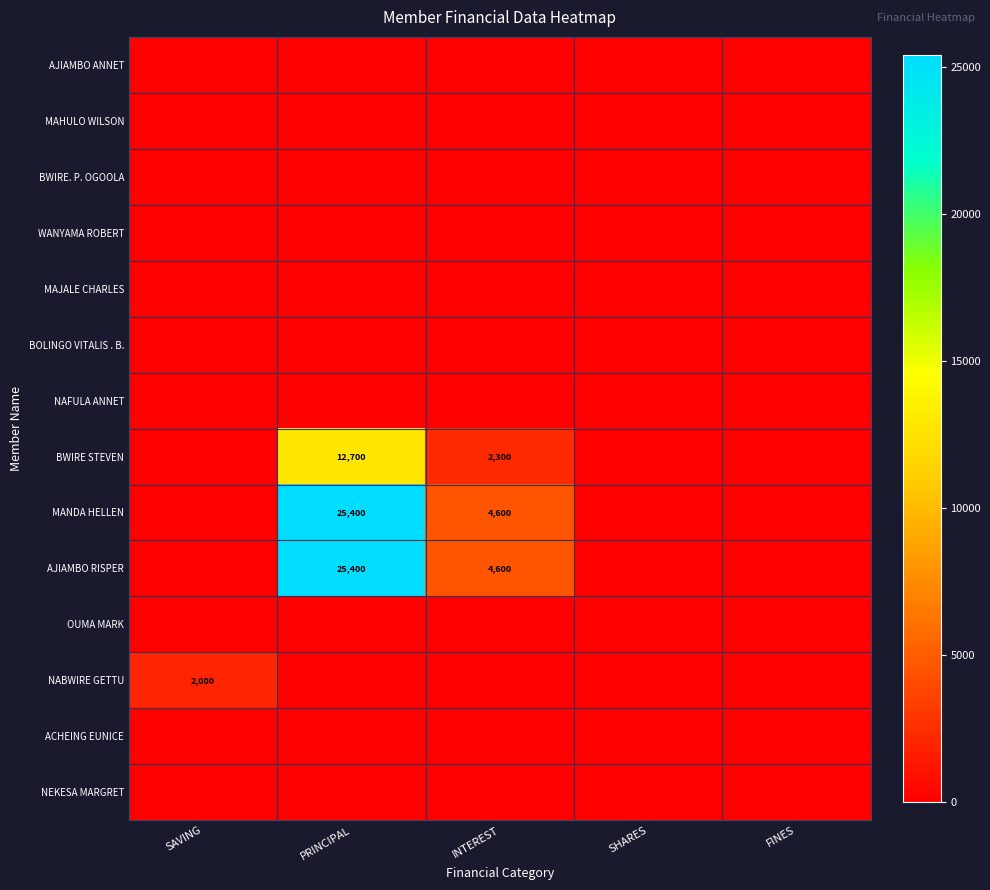

Is it true that AJIAMBO RISPER equals 25400 at PRINCIPAL?

True